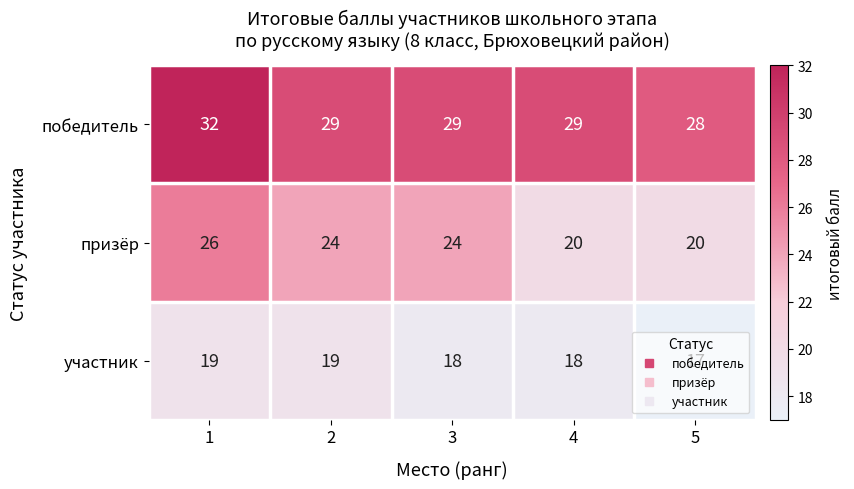

What is the approximate value of призёр at 1?

26